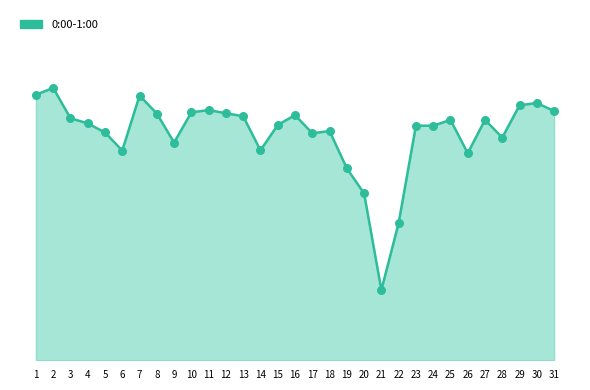

Does the chart have visible grid lines?

No